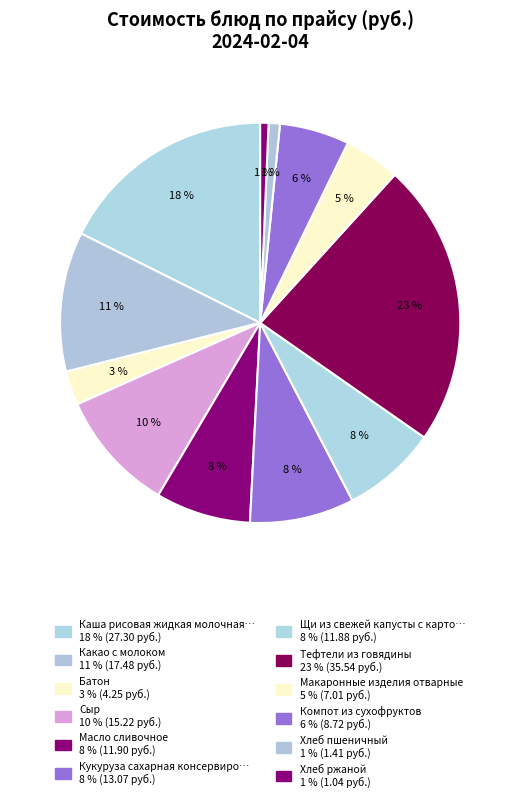

Count the number of slices in the pie.

12